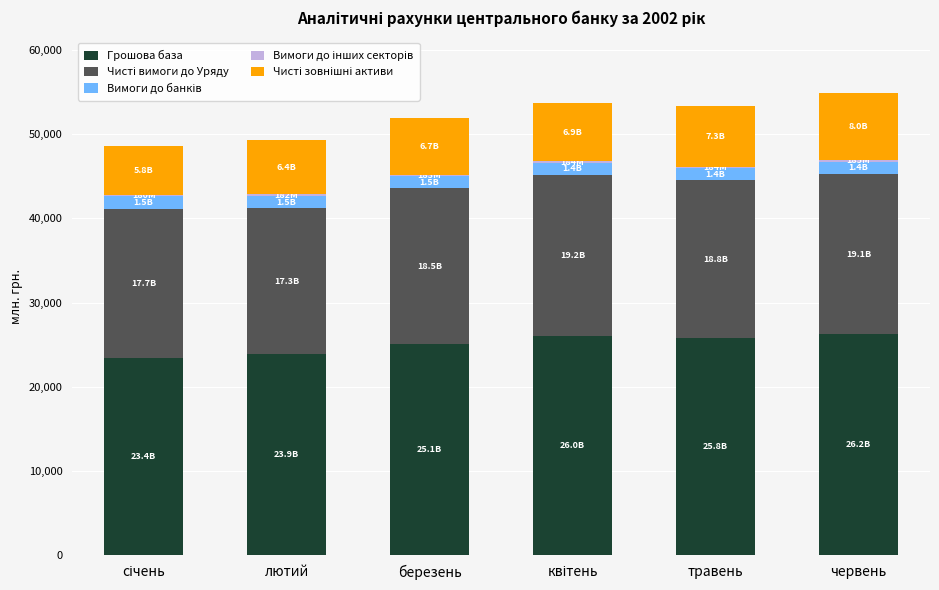

What is the sum of all Грошова база values?

150321.6